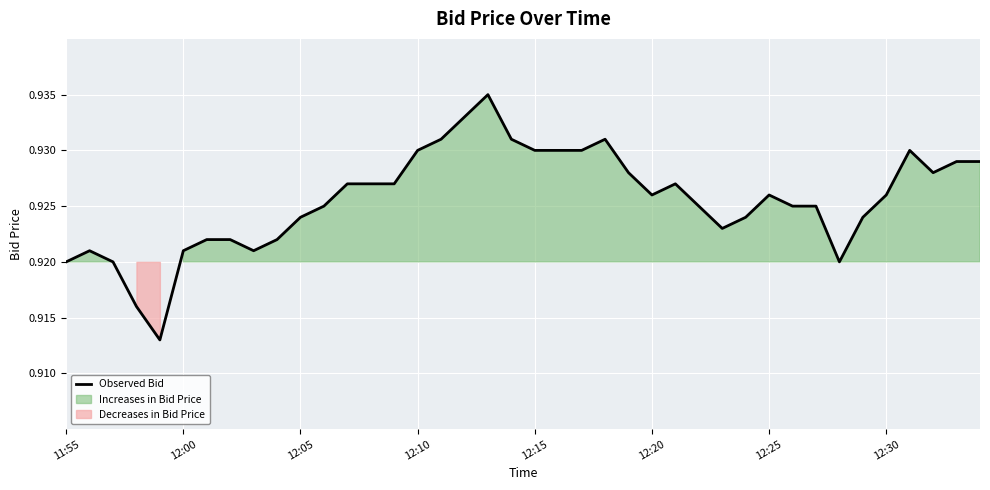

How many interior local peaks (higher than both neighbors) does the data have?

6